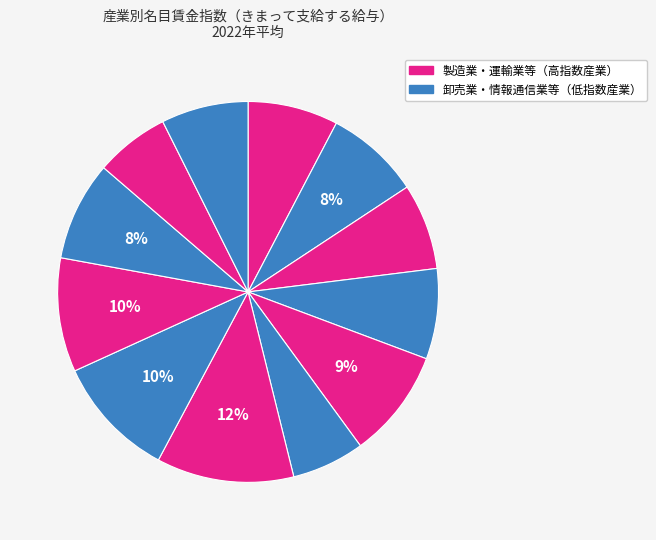

How many segments does this pie chart have?

12